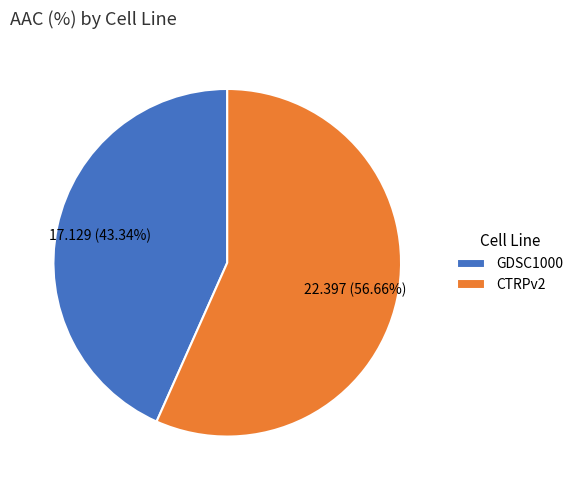

Which has a higher value, CTRPv2 or GDSC1000?

CTRPv2